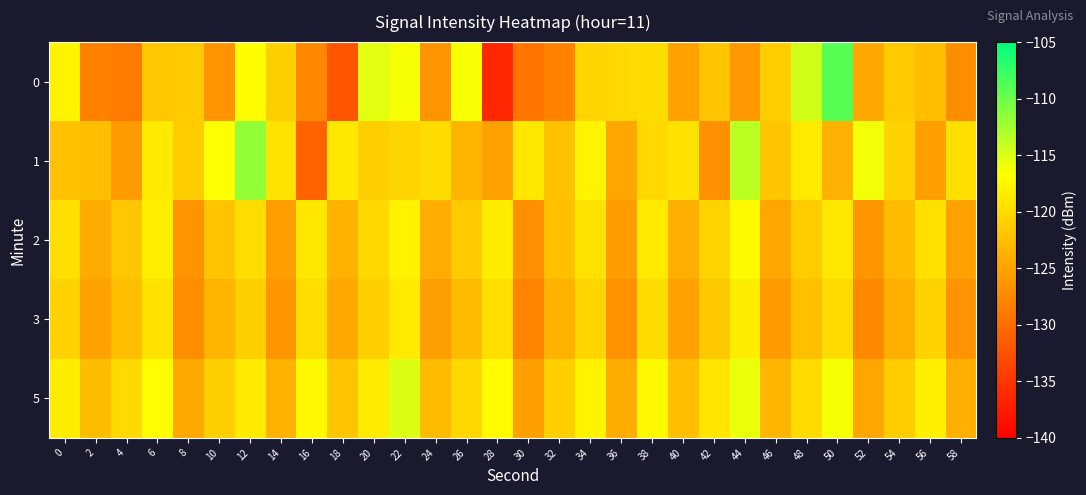

What is the smallest value displayed?

-136.4